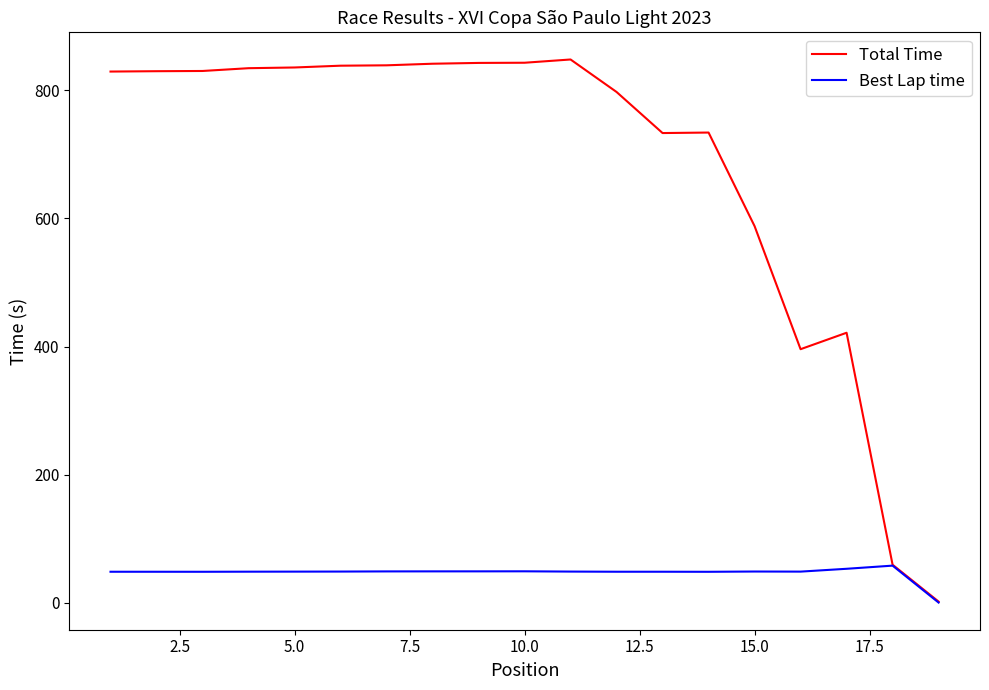

Which series has the largest total across all categories?

Total Time